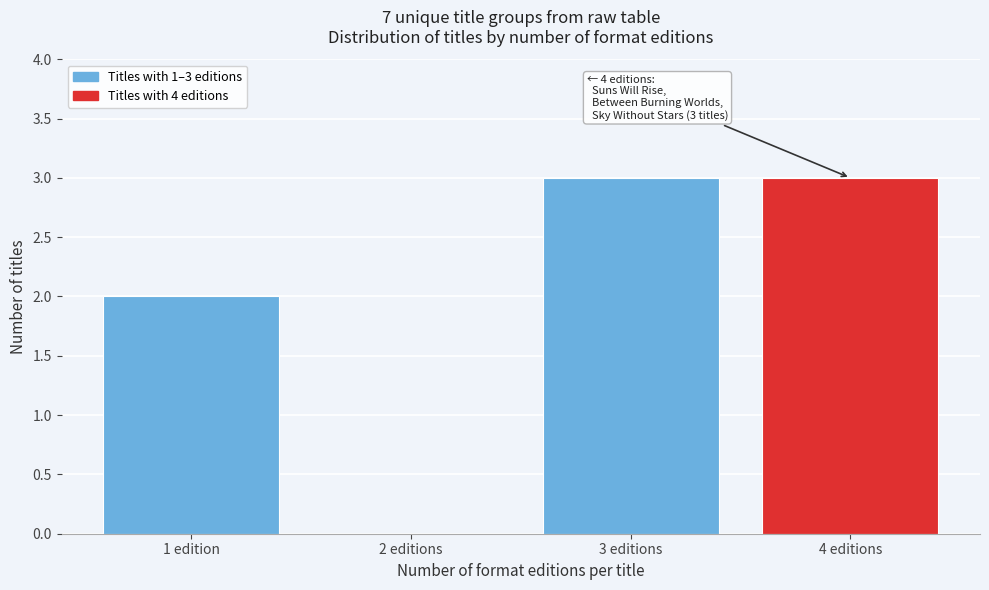

Reading right to left, what are all the values shown in this chart?

4 editions=3	3 editions=3	2 editions=0	1 edition=2